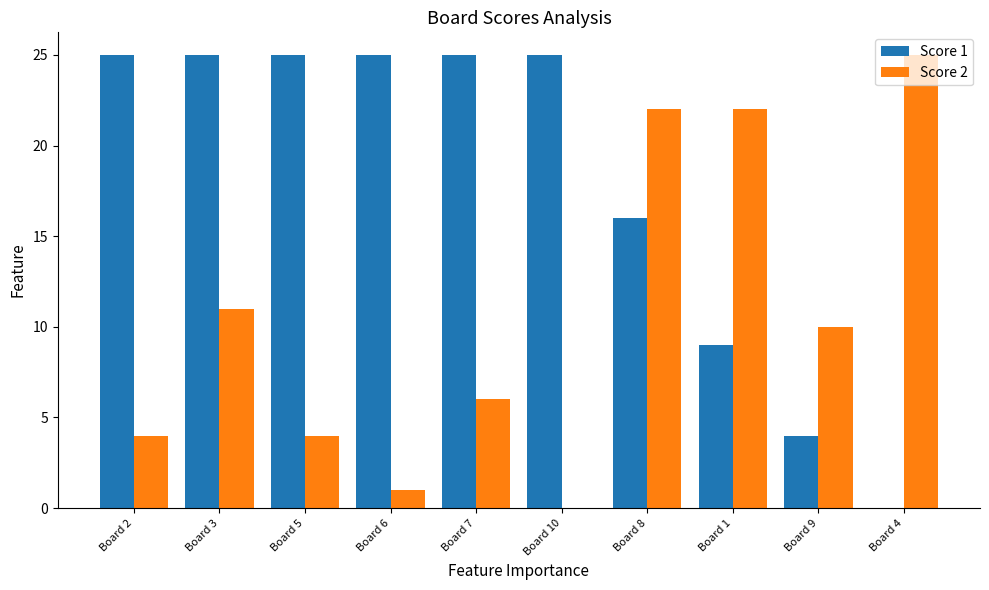

How many positive values does the Score 1 series have?

9